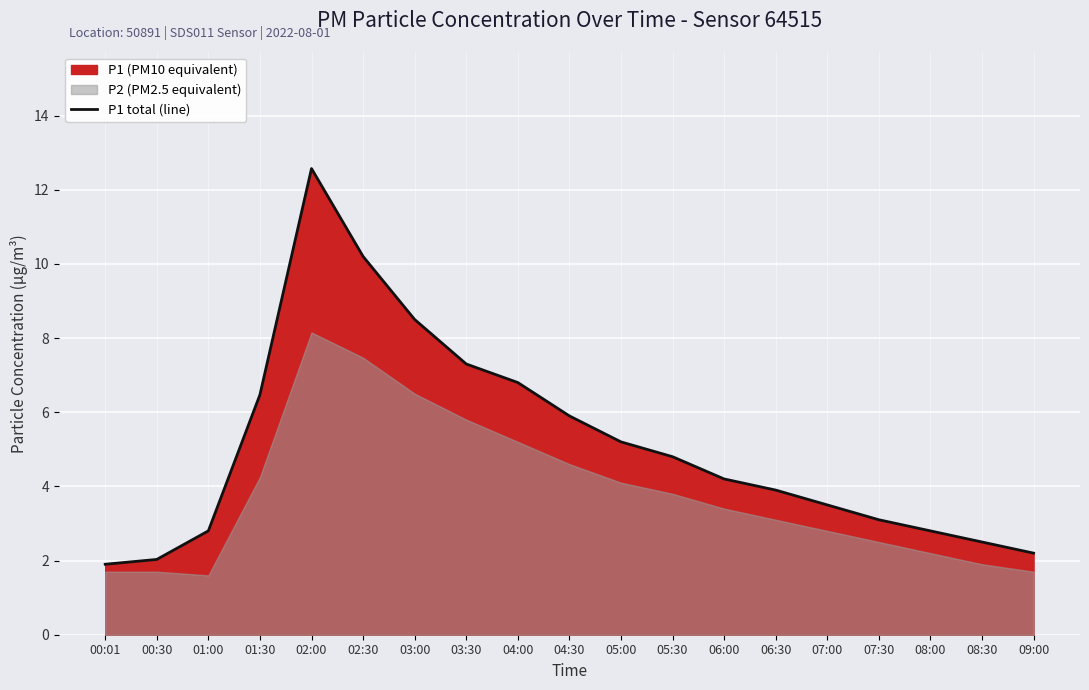

Which category has the highest value across all series?

02:00